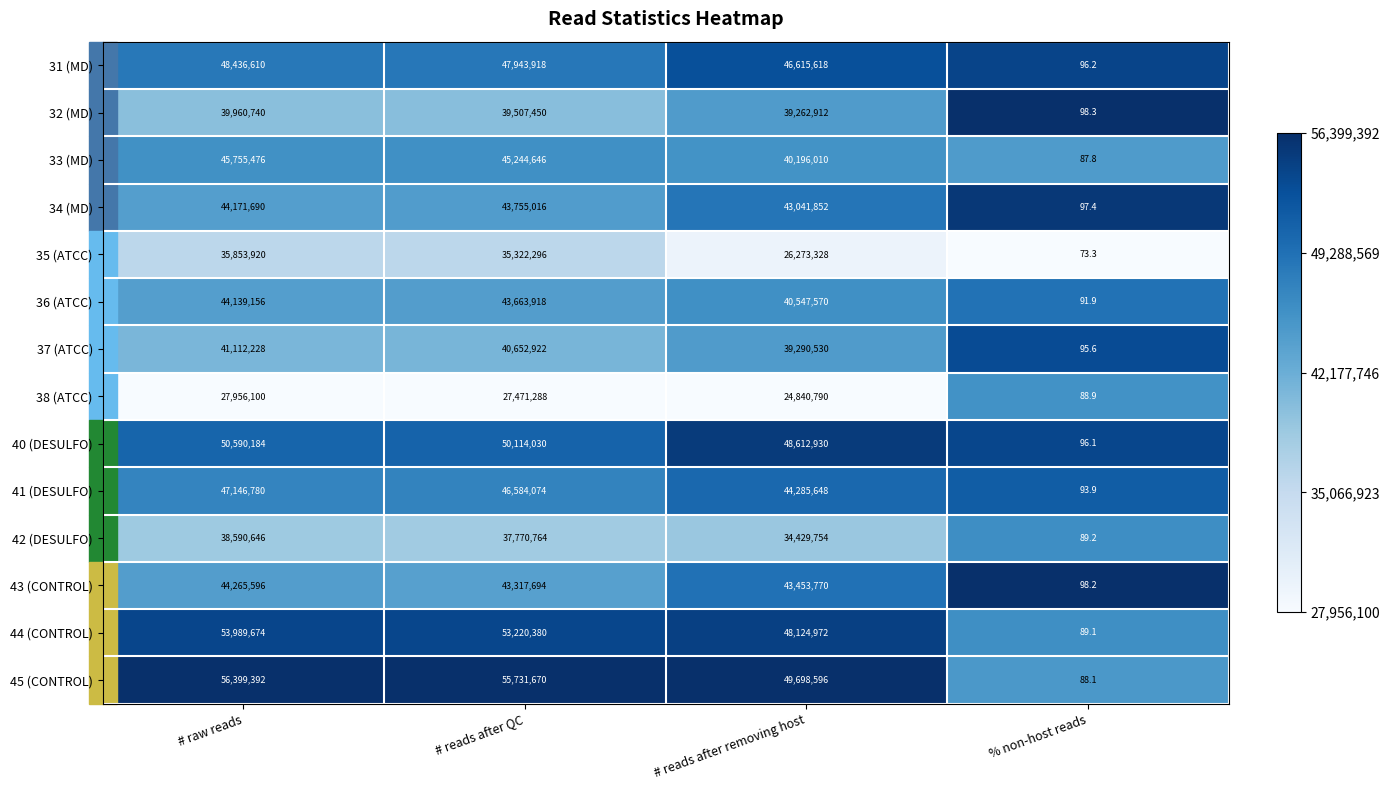

What is the sum of all 36 (ATCC) values?

128350735.9